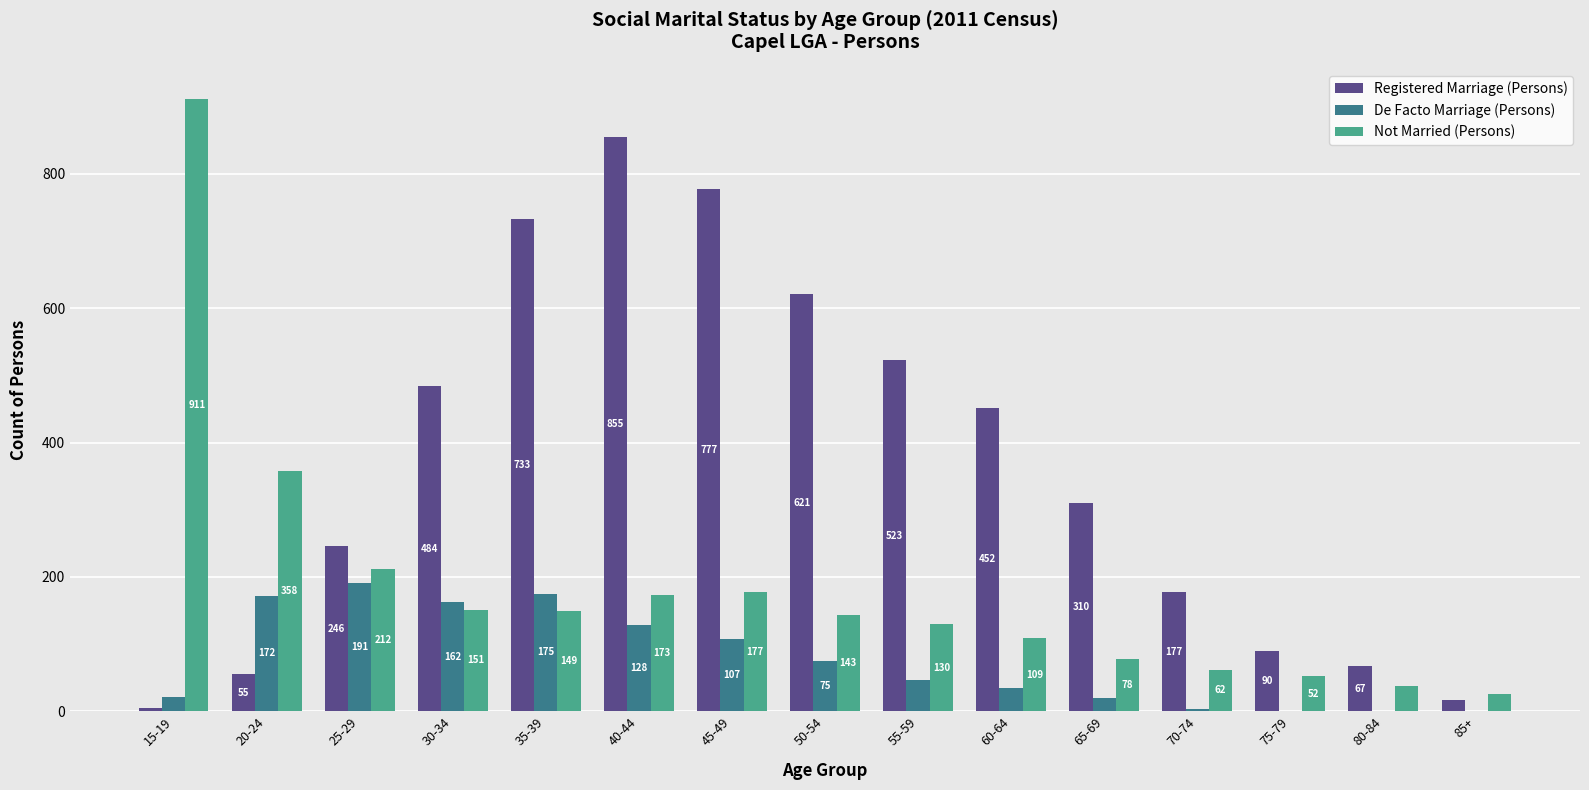

What are all the series names shown in the legend?

Registered Marriage (Persons), De Facto Marriage (Persons), Not Married (Persons)